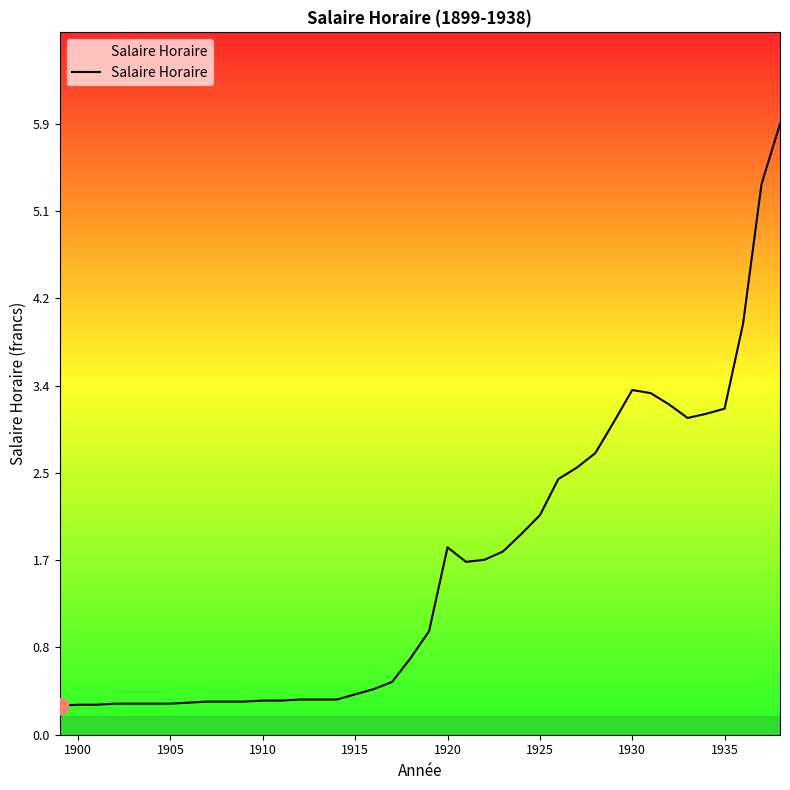

What is the maximum value shown in the chart?

5.9